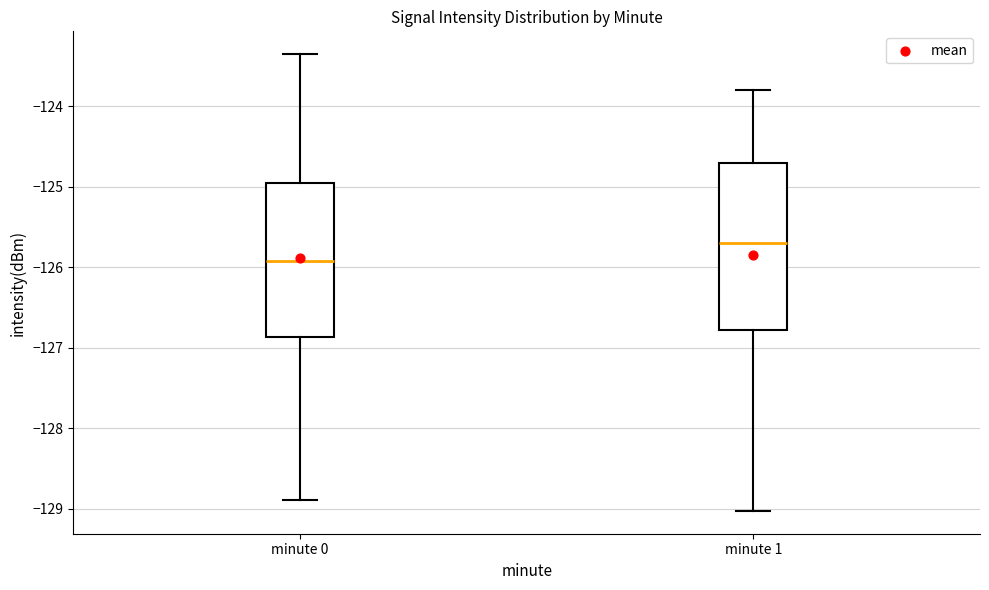

Reading left to right, transcribe this box plot: for each box, give where its median line is, the range the box spans, and where its two whiskers end, as read against the y-axis. The values are not printed on the chart, so give them approximately, as read against the axis.

minute 0: median -125.9, box -126.9 to -125.0, whiskers -128.9 to -123.4
minute 1: median -125.7, box -126.8 to -124.7, whiskers -129.0 to -123.8